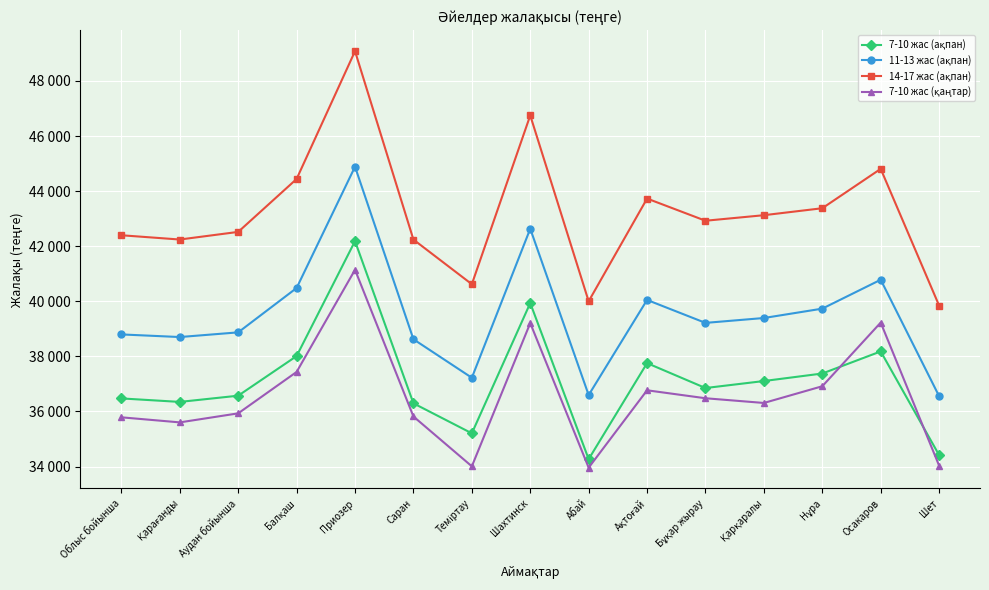

What is the difference between the highest and lowest values at Теміртау?

6611